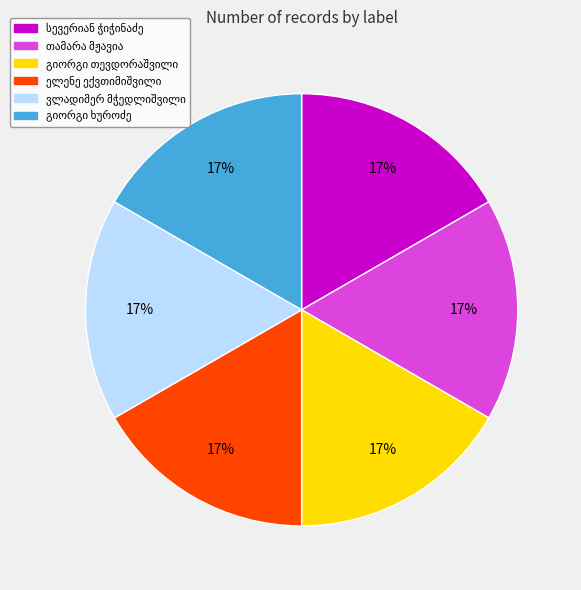

To the nearest percent, what is the average slice percentage?

17%